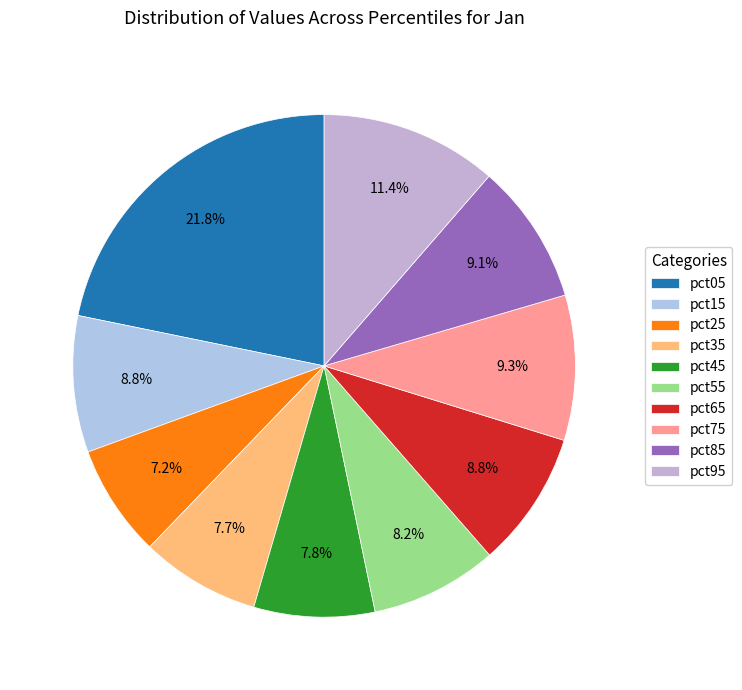

How many segments does this pie chart have?

10